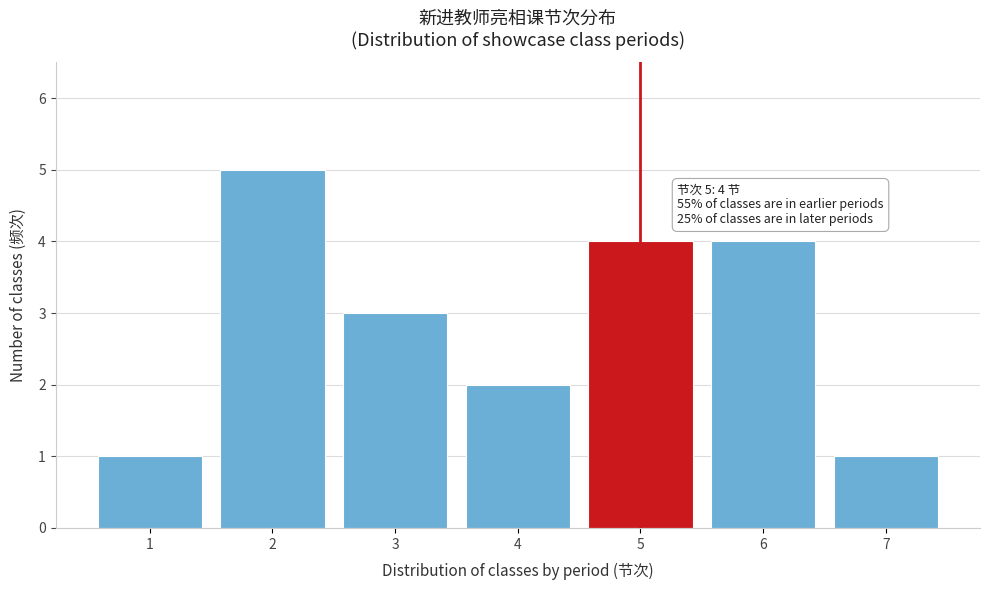

Which range on the x-axis has the tallest bar?

1.5 to 2.5